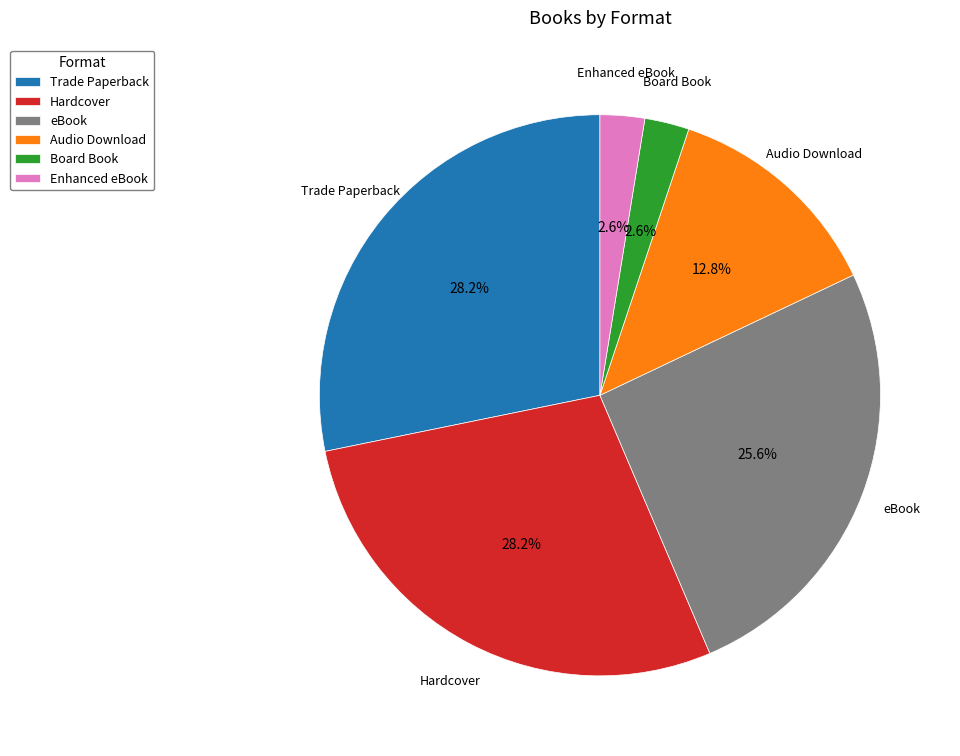

What portion of the pie excludes Audio Download?

87.2%